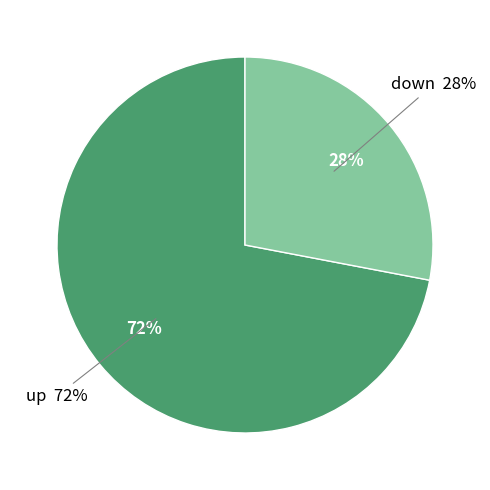

To the nearest percent, what portion does down represent?

28%